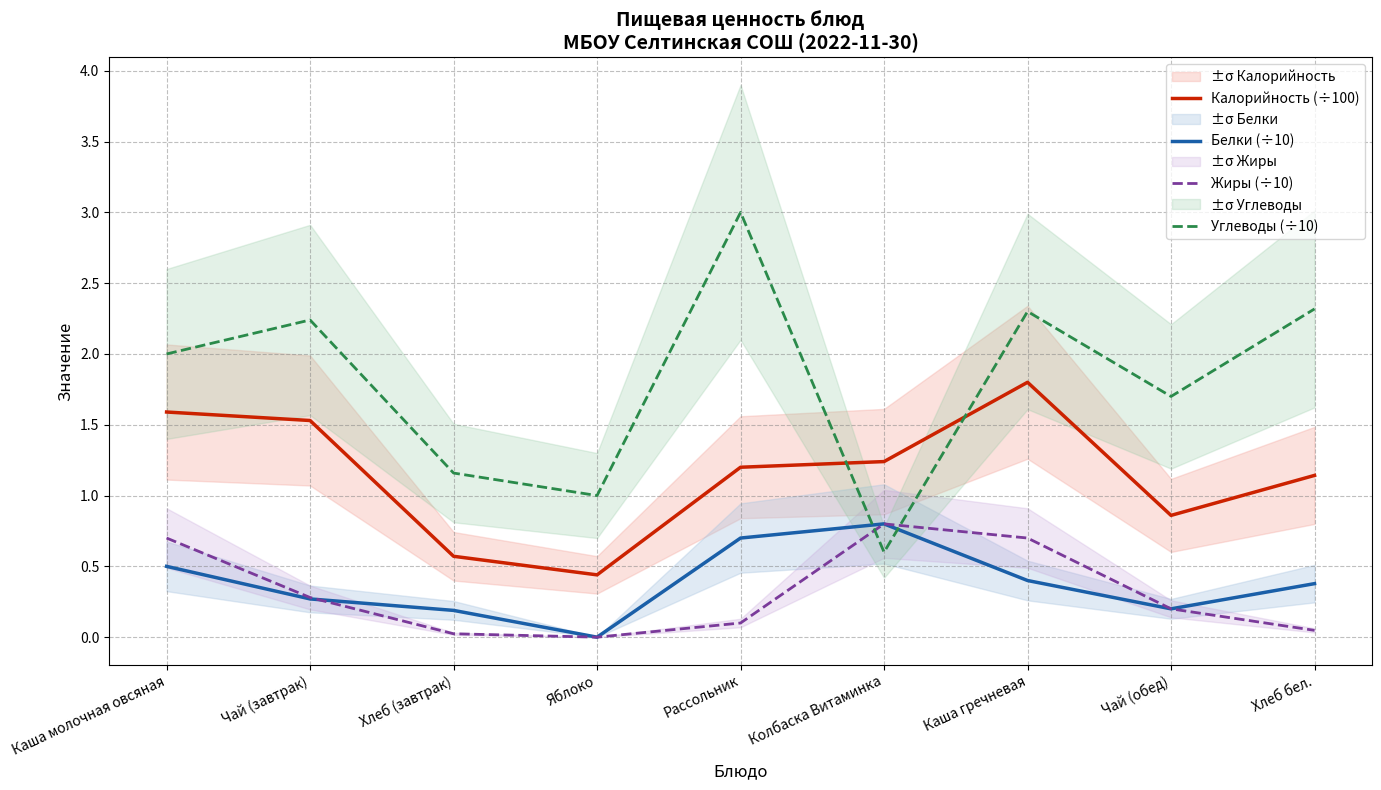

What are all the series names shown in the legend?

Калорийность (÷100), Белки (÷10), Жиры (÷10), Углеводы (÷10)